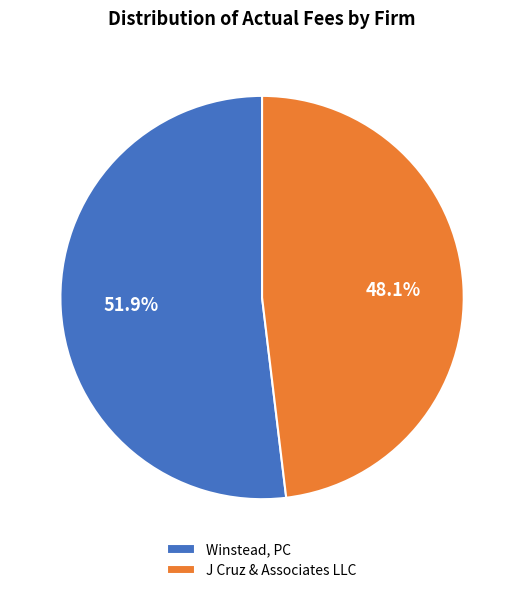

What portion of the pie excludes Winstead, PC?

48.1%